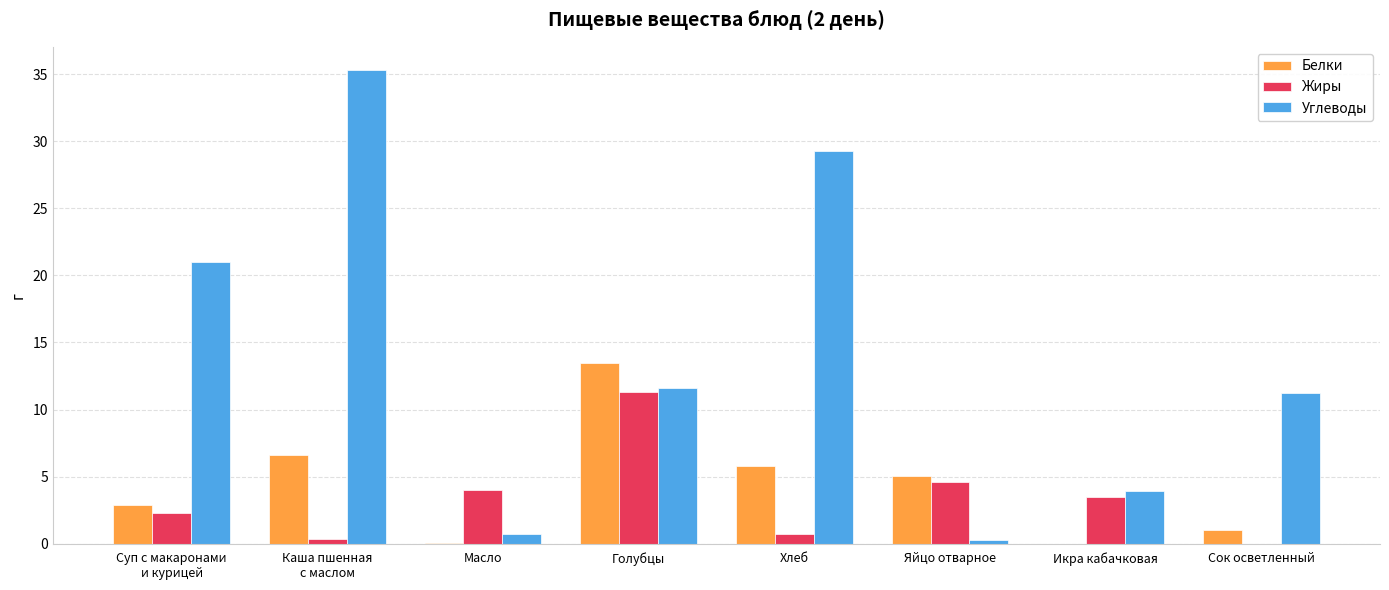

The value of Белки at Яйцо отварное is 5.1. True or false?

True